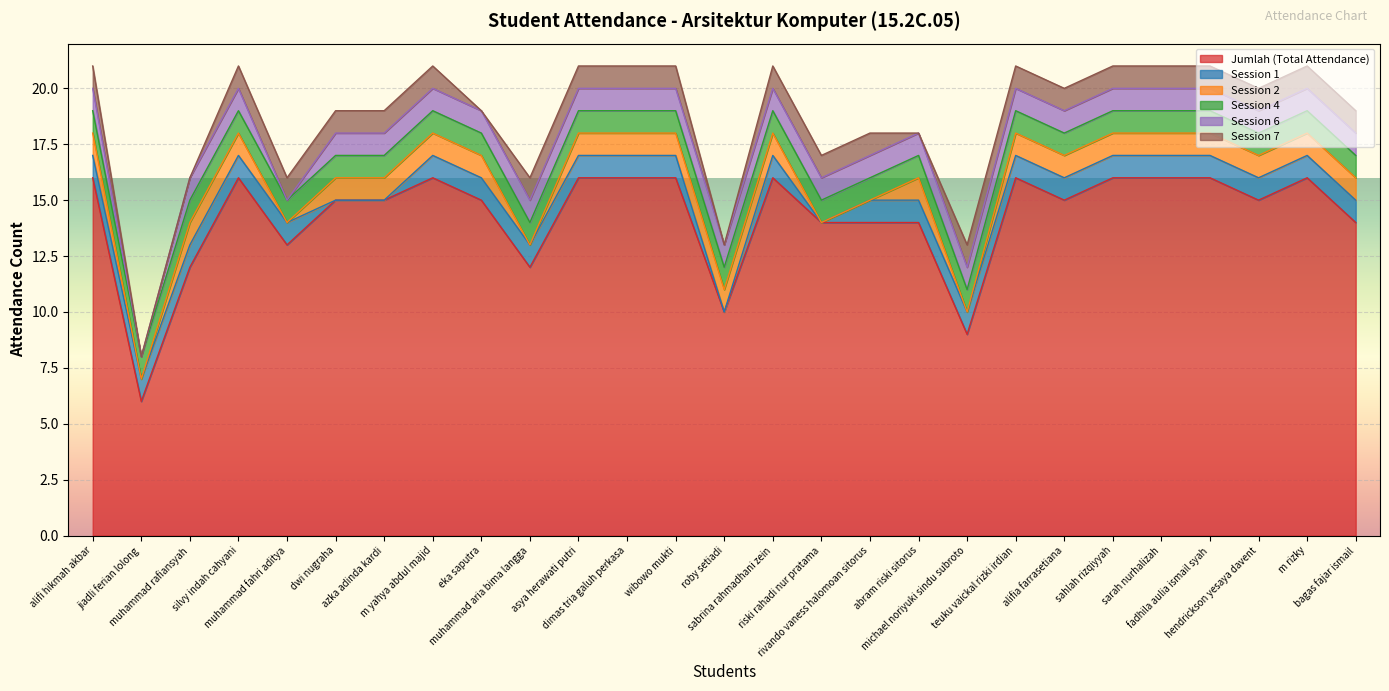

List the series in order of their peak value, lowest first.

Session 1, Session 2, Session 4, Session 6, Session 7, Jumlah (Total Attendance)